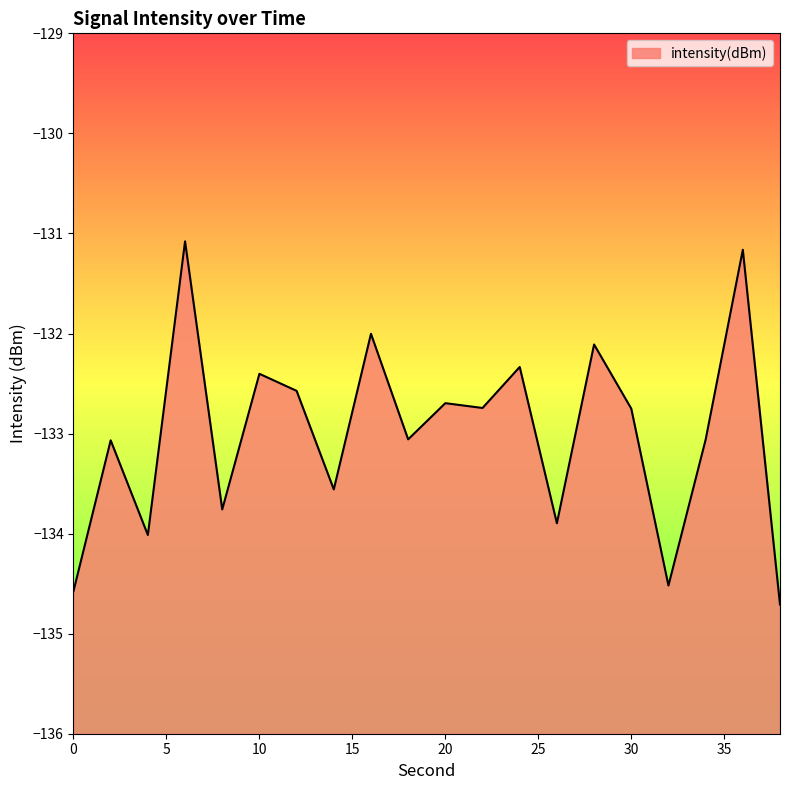

Rank the categories by value from lowest to highest.

38, 0, 32, 4, 26, 8, 14, 2, 34, 18, 30, 22, 20, 12, 10, 24, 28, 16, 36, 6